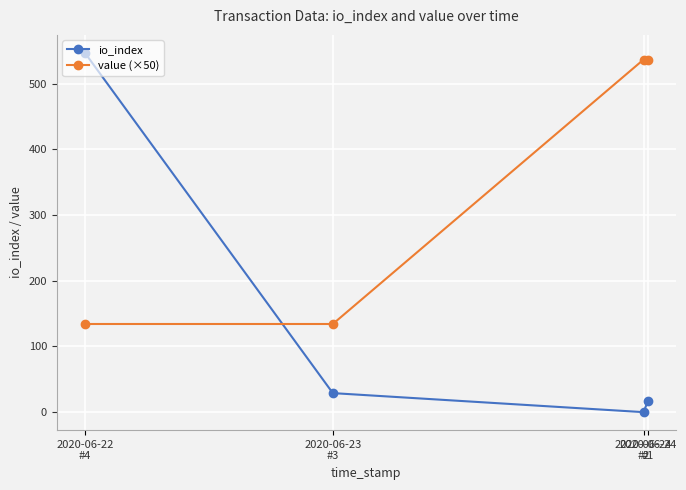

Reading right to left, transcribe all the data shown in this chart.

io_index: 17.0	0.0	29.0	547.0
value (×50): 536.9	536.9	134.2	134.2